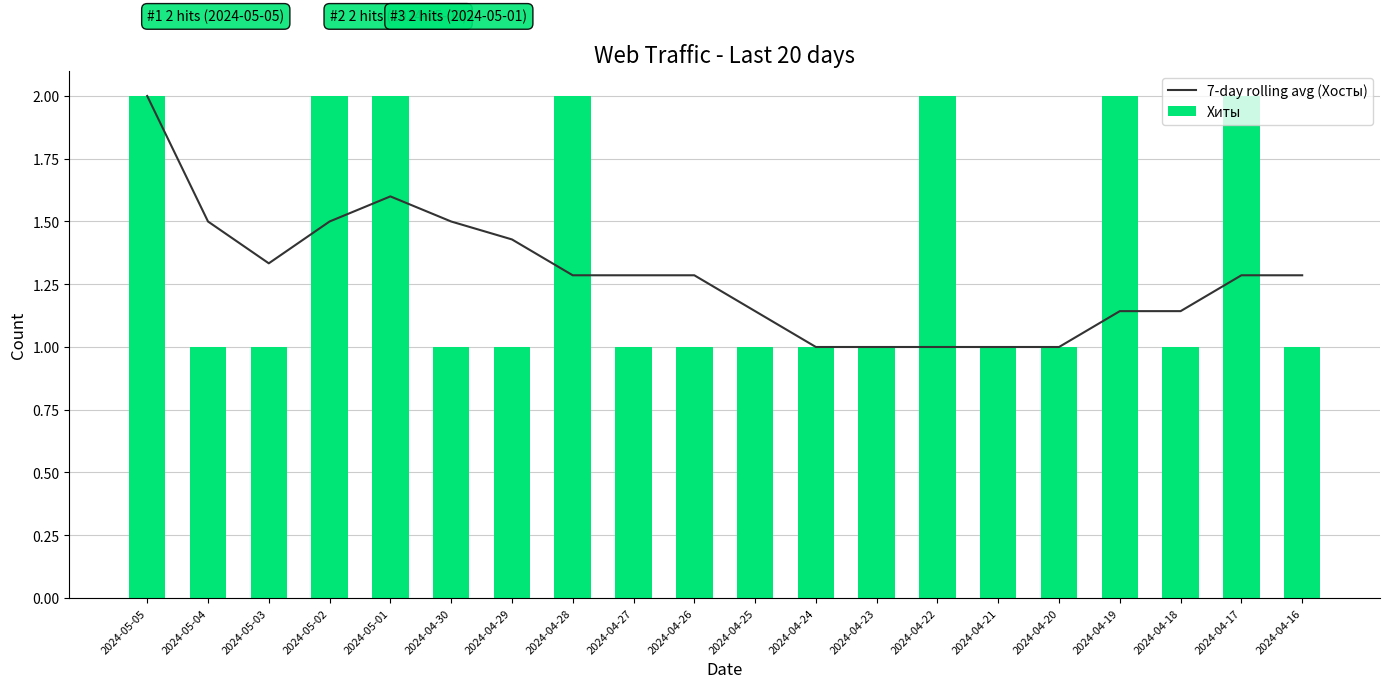

What is the label of the 13th bar from the right?

2024-04-28